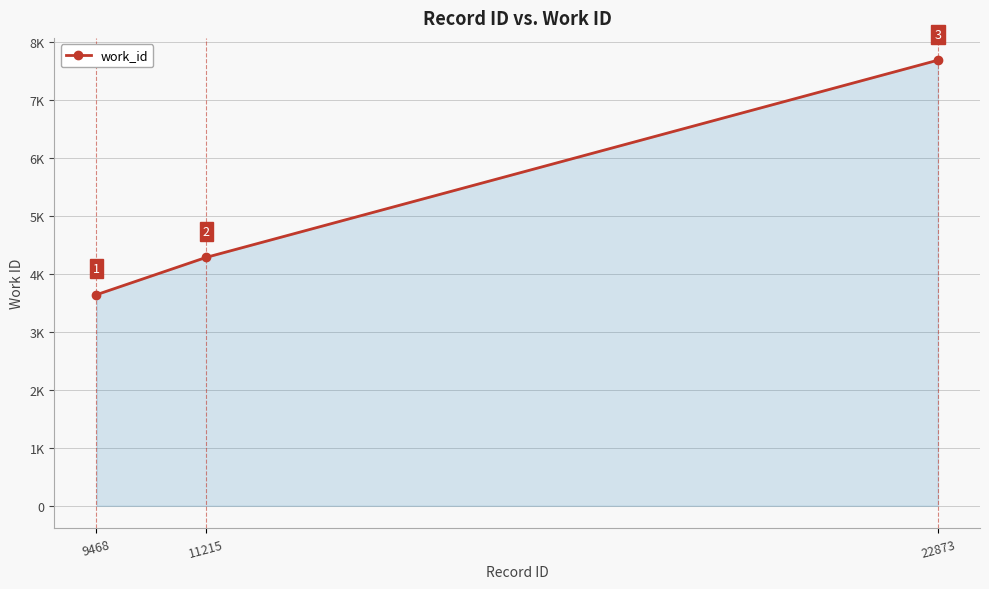

Reading left to right, extract all data points from this chart.

9468=3645	11215=4289	22873=7694